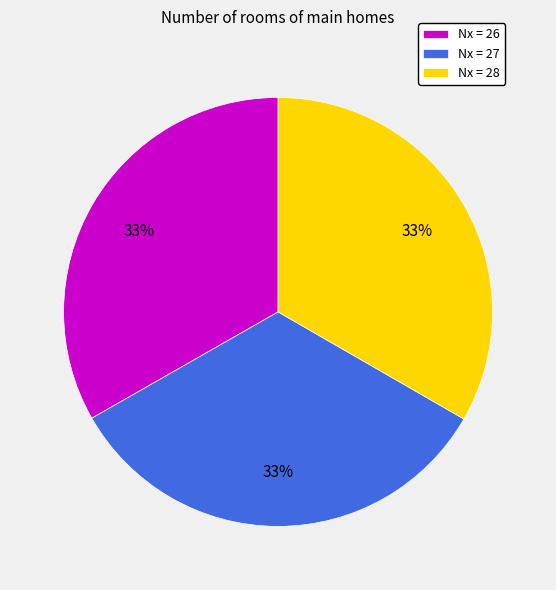

Is there a majority slice in this chart?

No